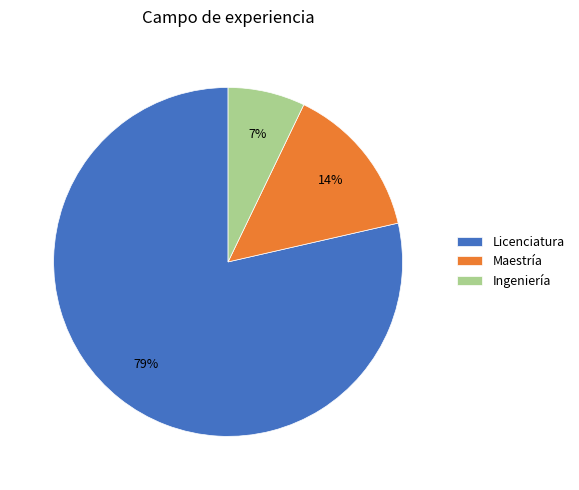

To the nearest percent, what percentage of the pie is Maestría?

14%